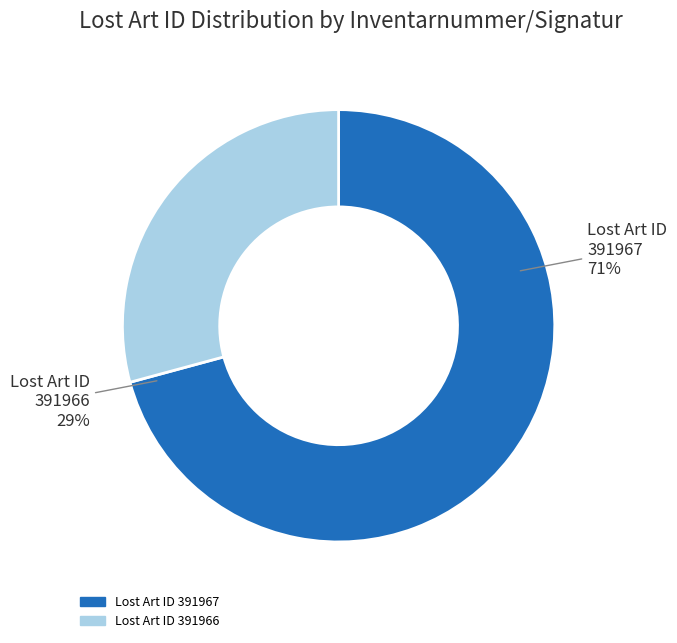

Is it true that 391967 is 71% of the pie?

True